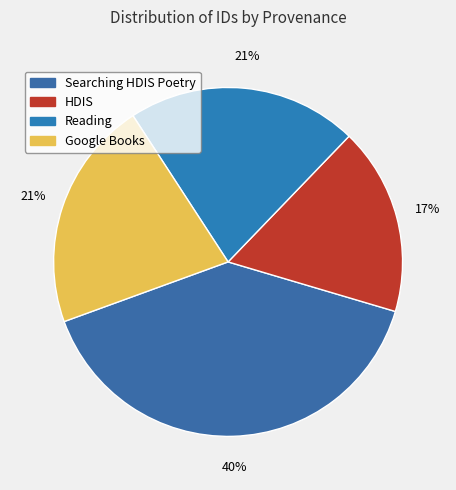

How many slices are in this pie chart?

4